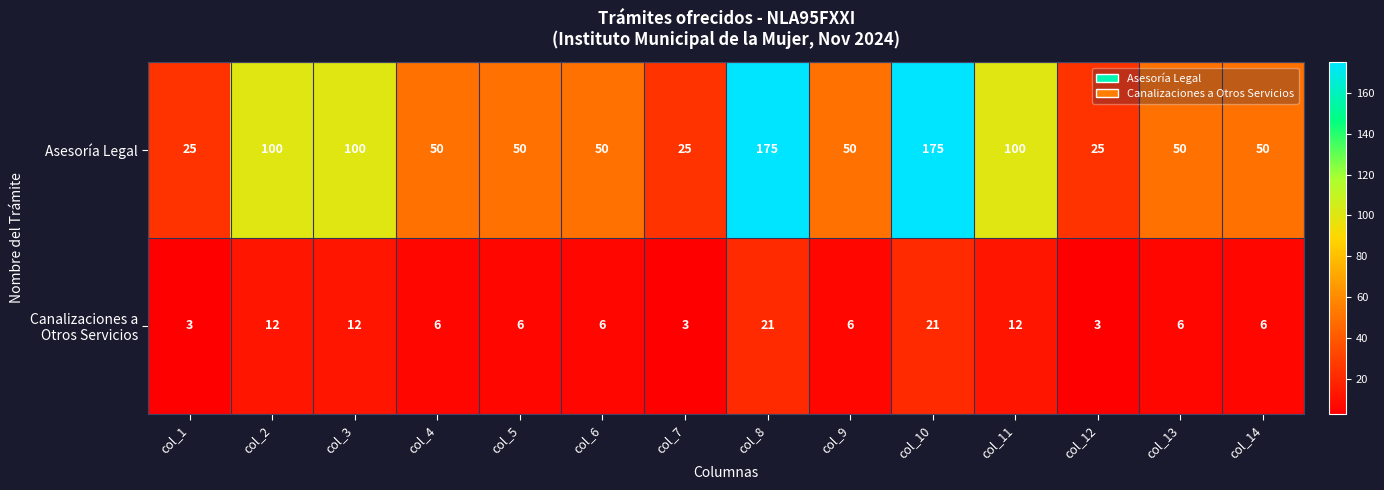

What is the total value across all series at col_1?

28